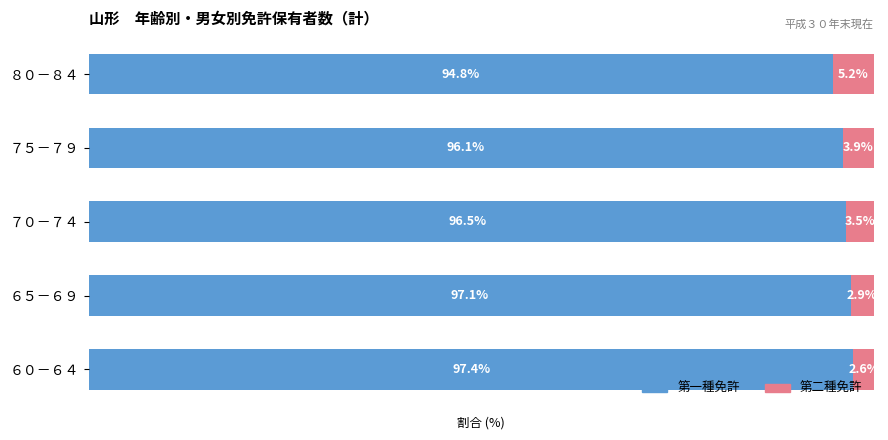

Rank the categories by 第一種免許 value from lowest to highest.

８０－８４, ７５－７９, ７０－７４, ６５－６９, ６０－６４